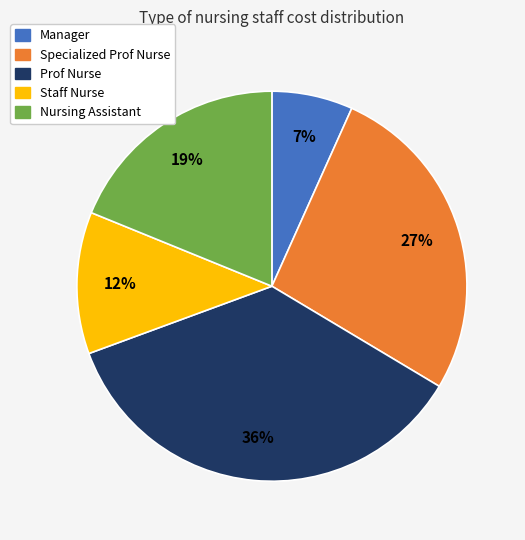

Does Staff Nurse account for over 50% of the chart?

No